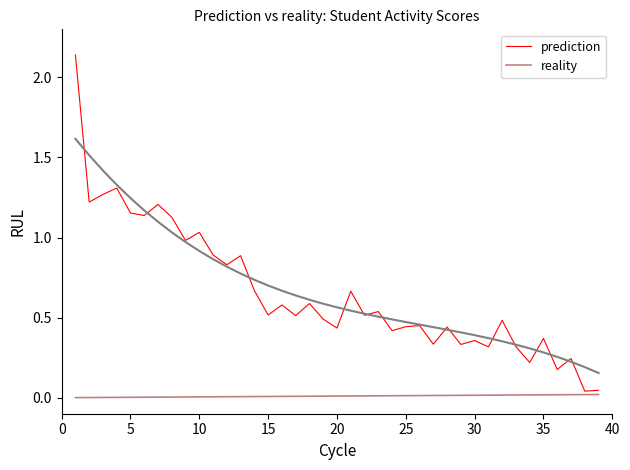

Reading right to left, what are all the values shown in this chart?

prediction: 0.0	0.0	0.2	0.2	0.4	0.2	0.3	0.5	0.3	0.4	0.3	0.4	0.3	0.5	0.4	0.4	0.5	0.5	0.7	0.4	0.5	0.6	0.5	0.6	0.5	0.7	0.9	0.8	0.9	1.0	1.0	1.1	1.2	1.1	1.2	1.3	1.3	1.2	2.1
reality: 0.0	0.0	0.0	0.0	0.0	0.0	0.0	0.0	0.0	0.0	0.0	0.0	0.0	0.0	0.0	0.0	0.0	0.0	0.0	0.0	0.0	0.0	0.0	0.0	0.0	0.0	0.0	0.0	0.0	0.0	0.0	0.0	0.0	0.0	0.0	0.0	0.0	0.0	0.0